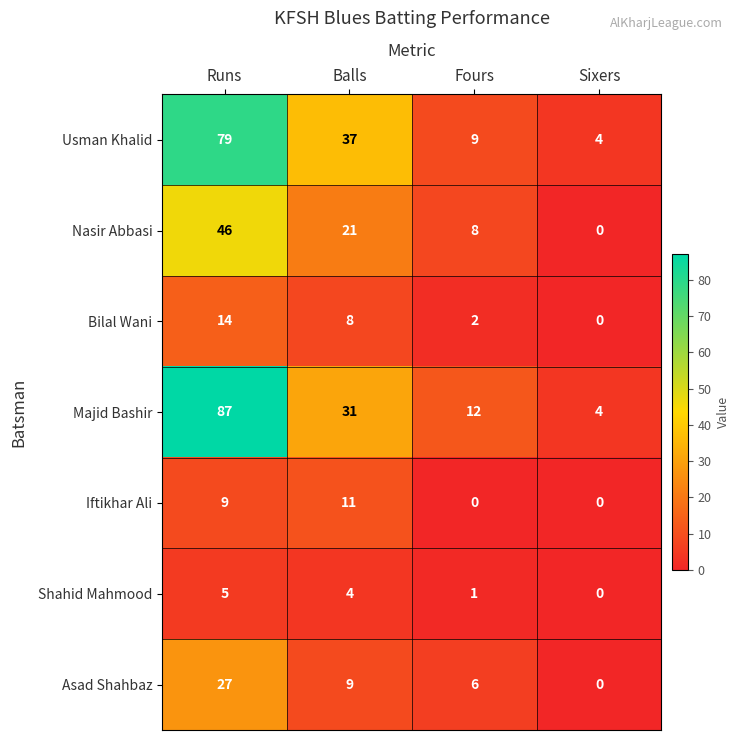

What is the difference between the maximum and second lowest values in the Iftikhar Ali series?

11